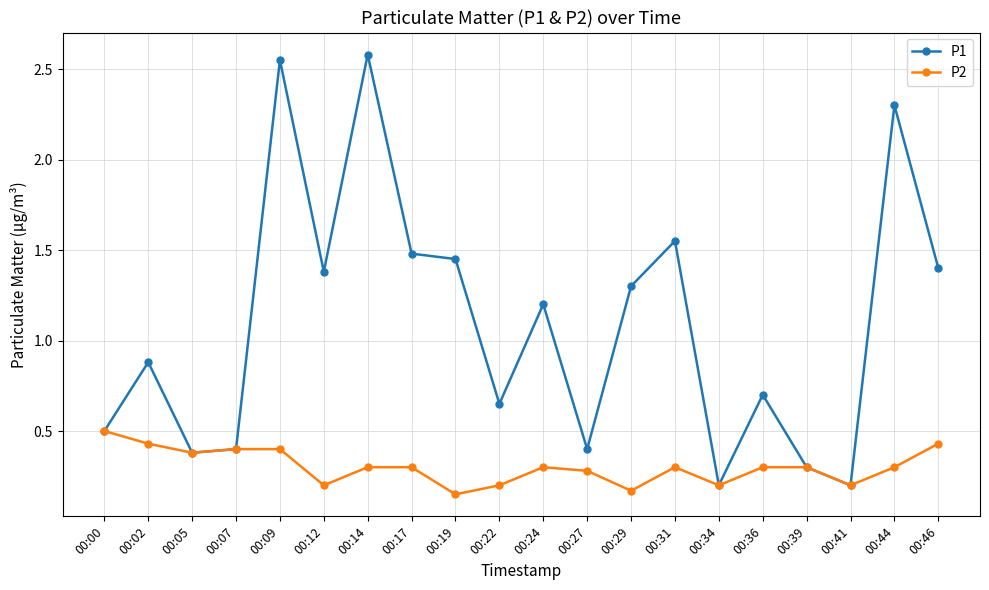

At how many categories does at least one series exceed 0?

20